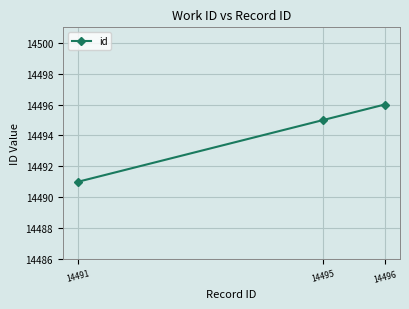

Reading left to right, what are all the values shown in this chart?

14491=14491	14495=14495	14496=14496